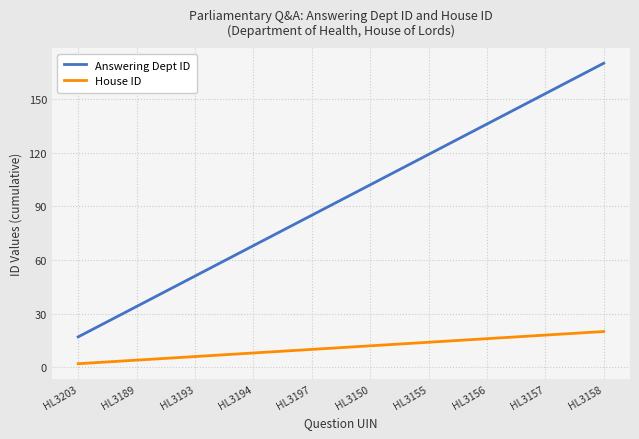

What is the lowest value of the Answering Dept ID series?

17